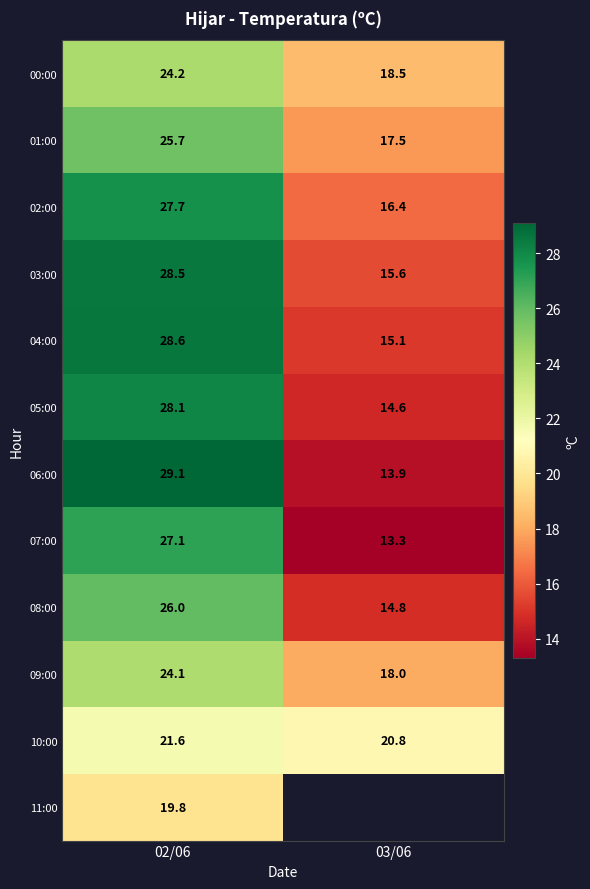

List the labels in order of 00:00 value, largest first.

02/06, 03/06